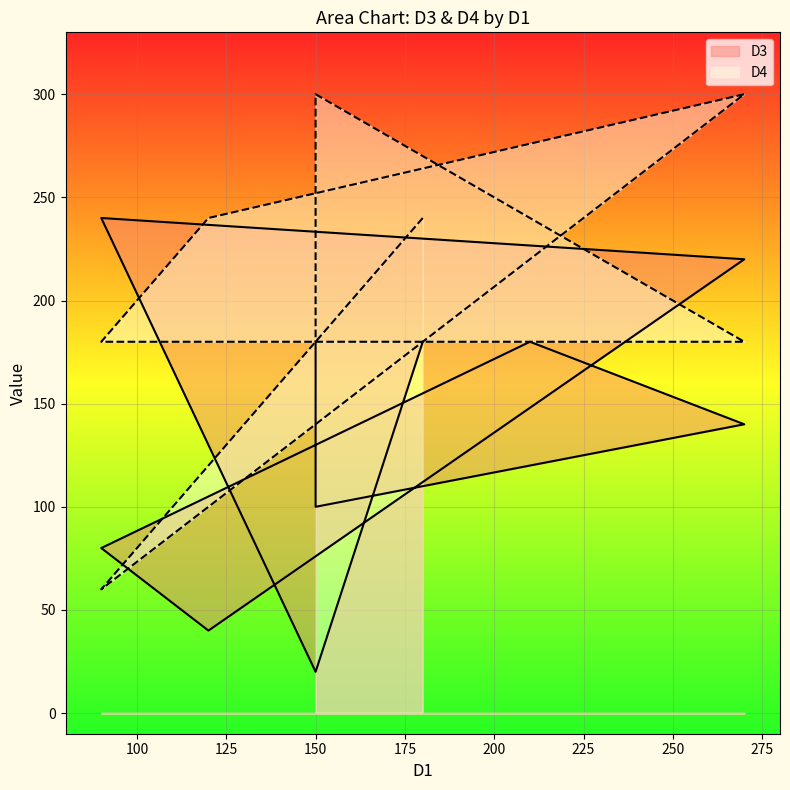

Reading left to right, what are all the values shown in this chart?

D3: 180=180	150=20	90=240	270=220	120=40	90=80	210=180	270=140	150=100	150=180
D4: 180=240	150=180	90=60	270=300	120=240	90=180	210=180	270=180	150=300	150=180